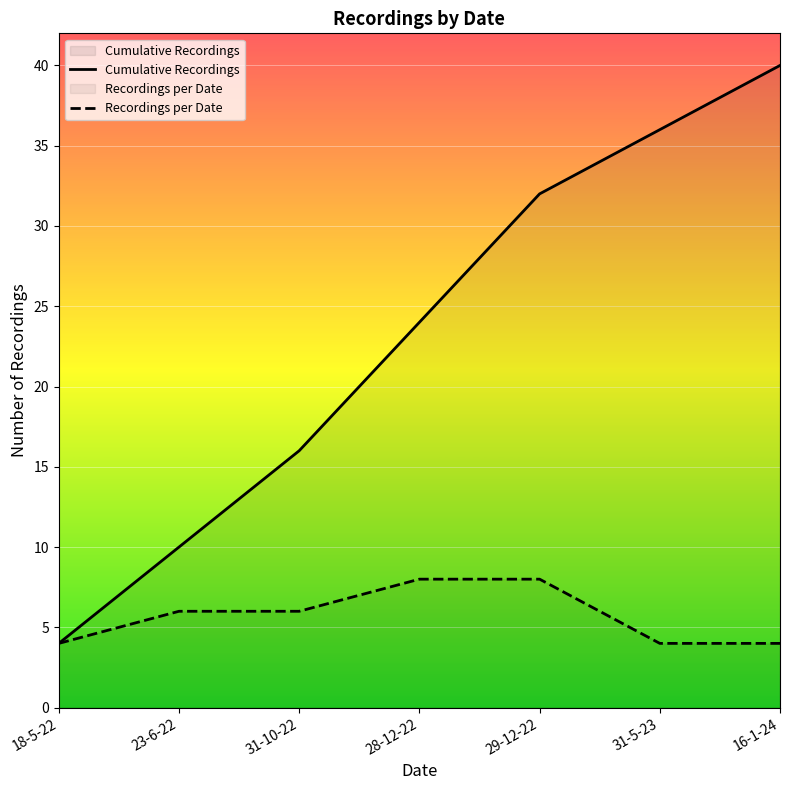

What position from the left is 28-12-22?

4